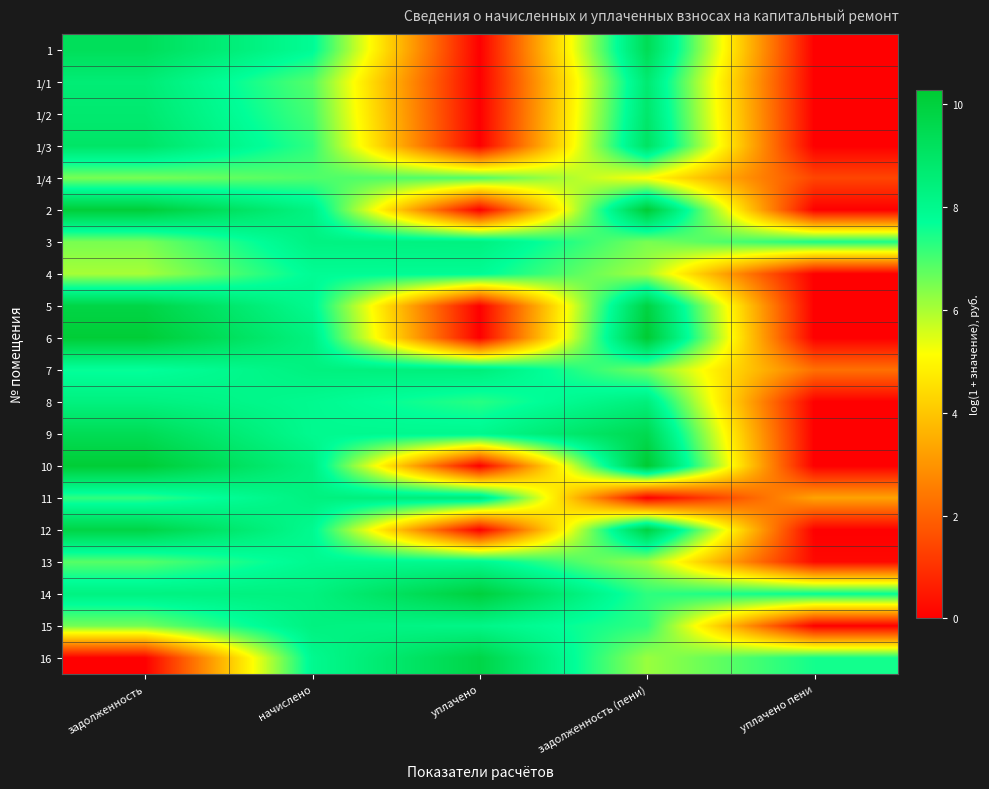

Rank the series at уплачено from lowest to highest value.

1, 1/1, 1/2, 1/3, 2, 5, 6, 10, 12, 1/4, 8, 4, 13, 9, 15, 3, 7, 11, 16, 14